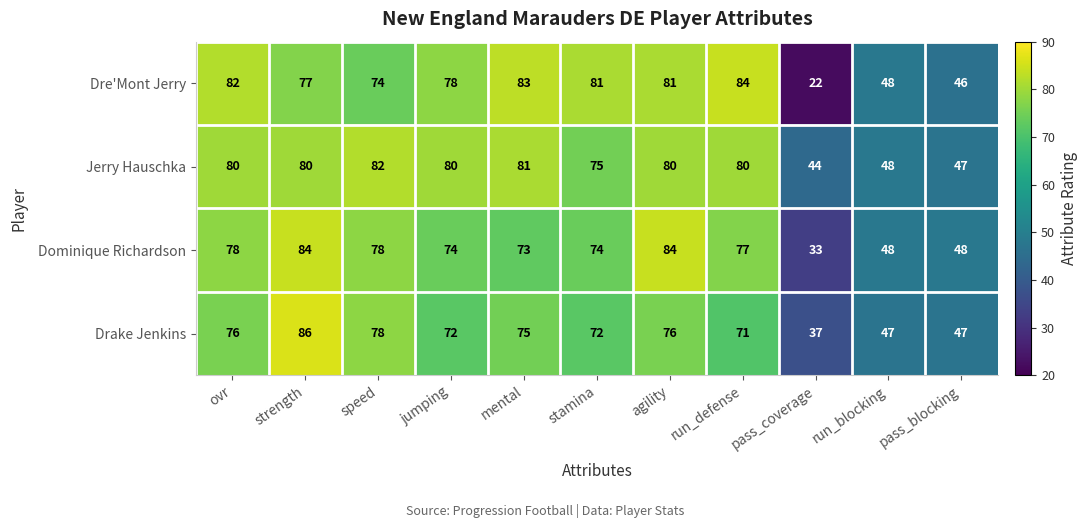

Which series has the largest range (max minus min)?

Dre'Mont Jerry